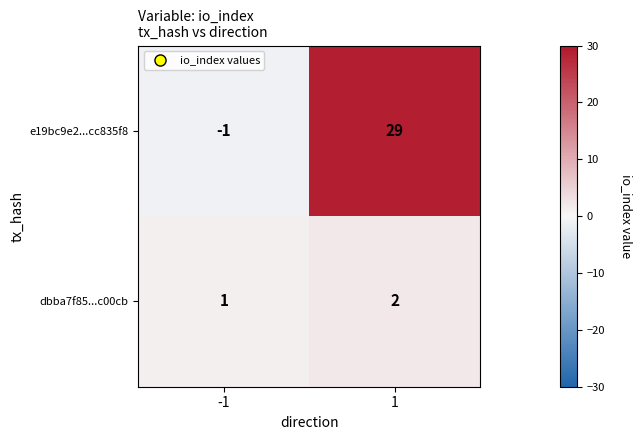

Which series has the largest total across all categories?

e19bc9e2...cc835f8